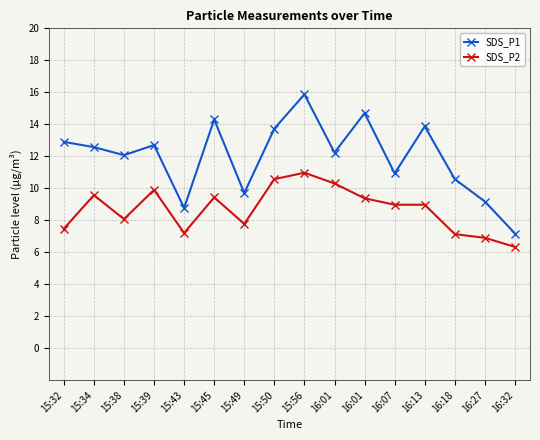

Between 16:07 and 16:18, which is larger?

16:07